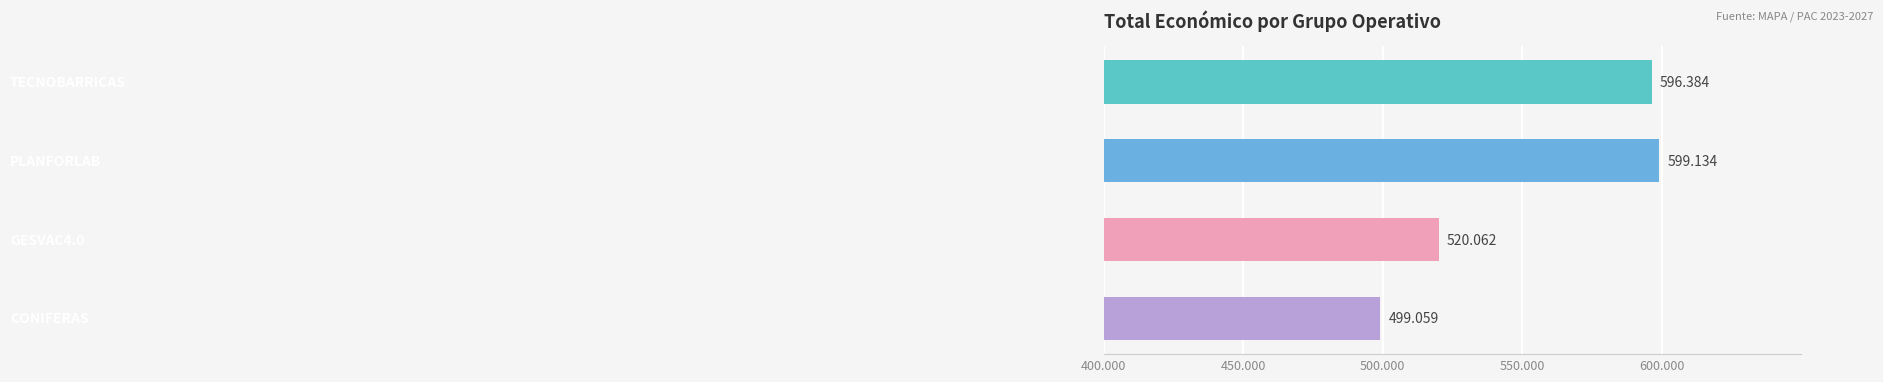

Does the chart contain any negative values?

No